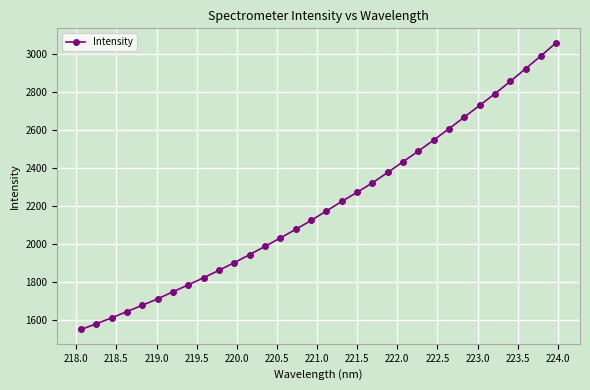

What is the value of the 3rd point from the left?

1613.8